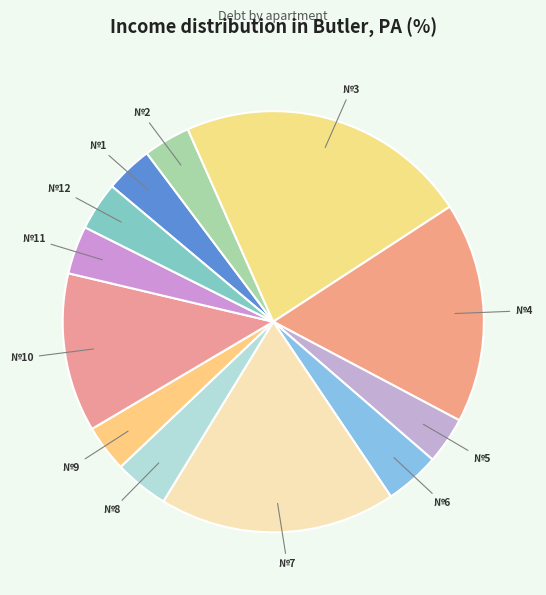

Which category has the biggest portion of the pie?

3